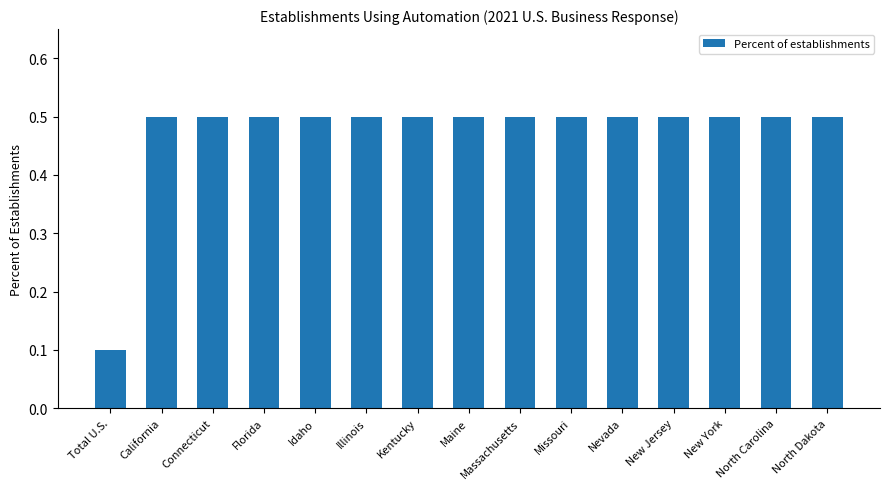

Is it true that the value at Idaho is 0.5?

True